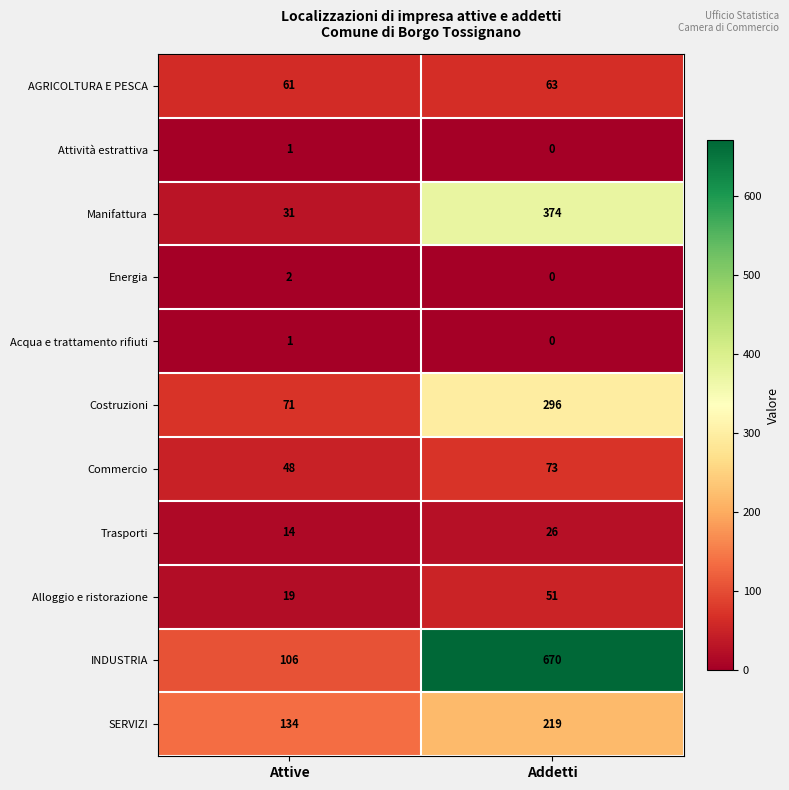

What is the approximate value of Costruzioni at Attive, to the nearest 5?

70